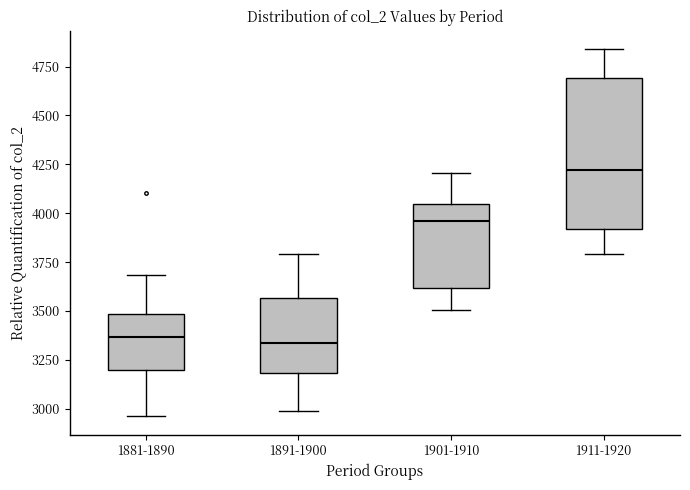

Which box has the highest median line?

1911-1920